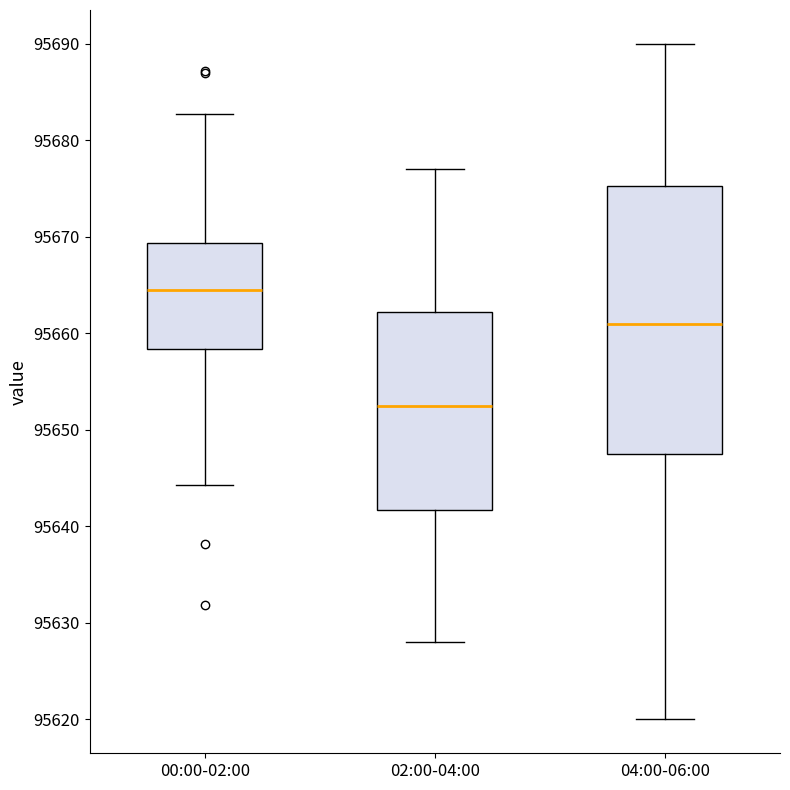

Which box has the lowest median line?

02:00-04:00